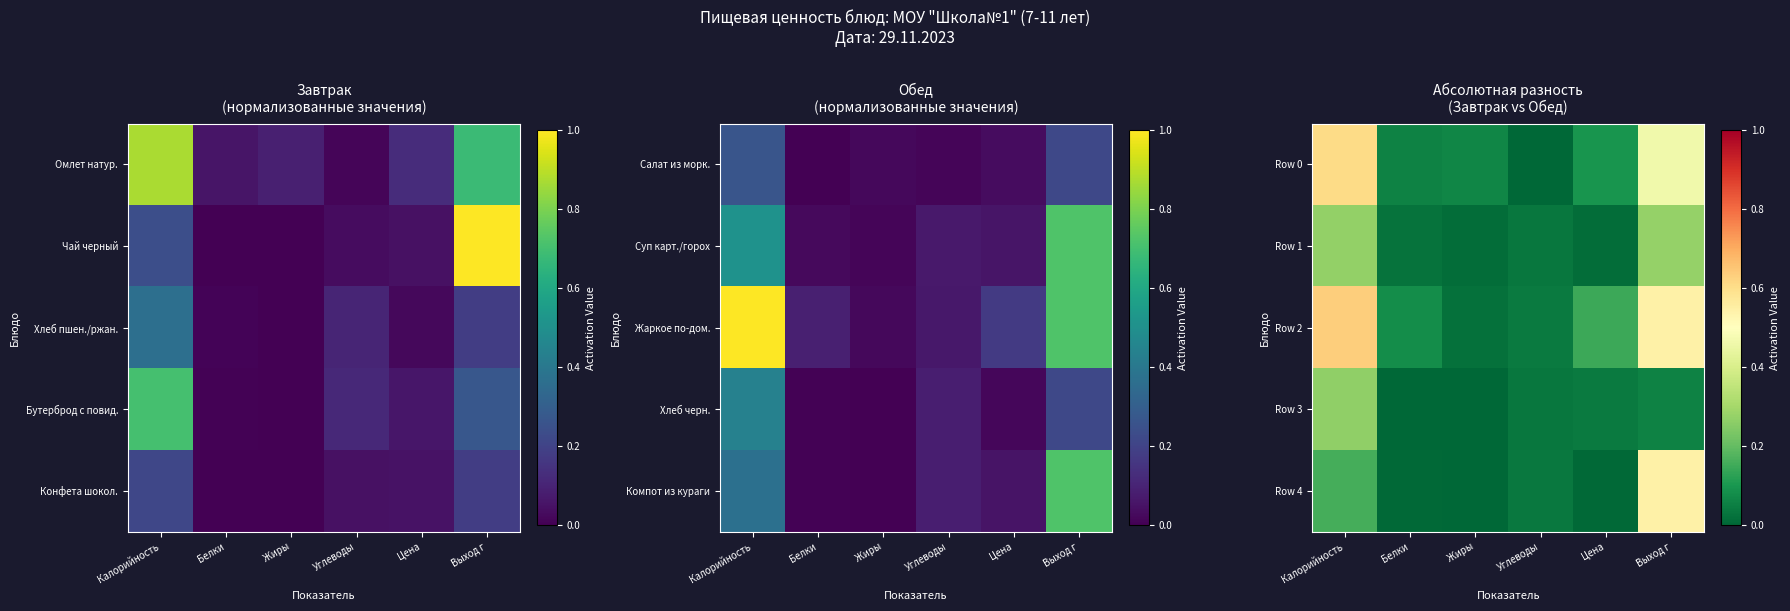

Which series has the largest range (max minus min)?

Row 2